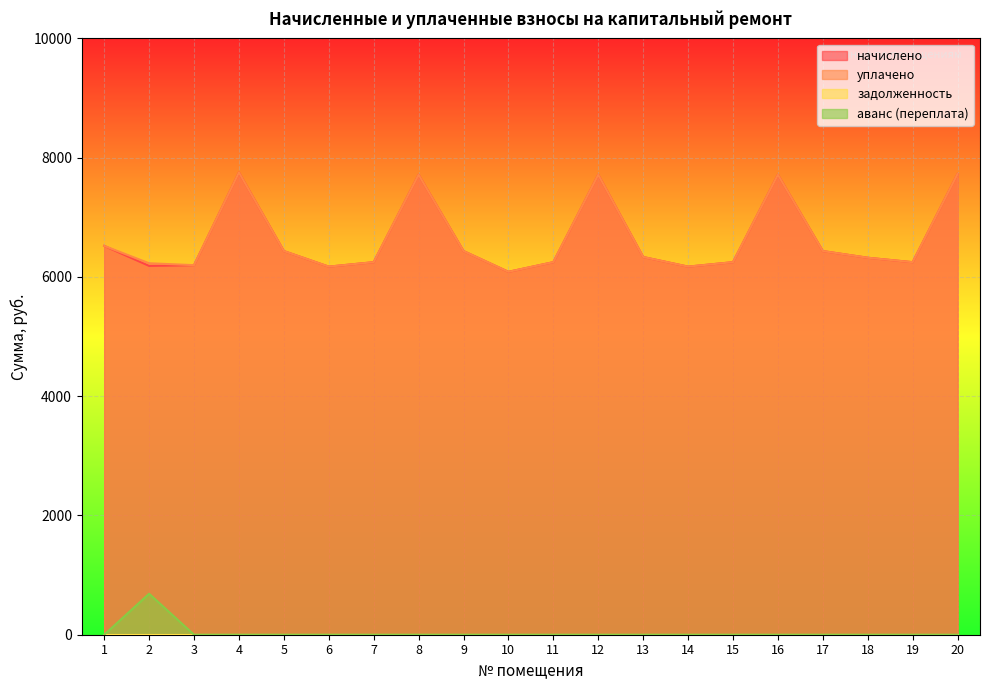

Between 19 and 15, which is larger?

19